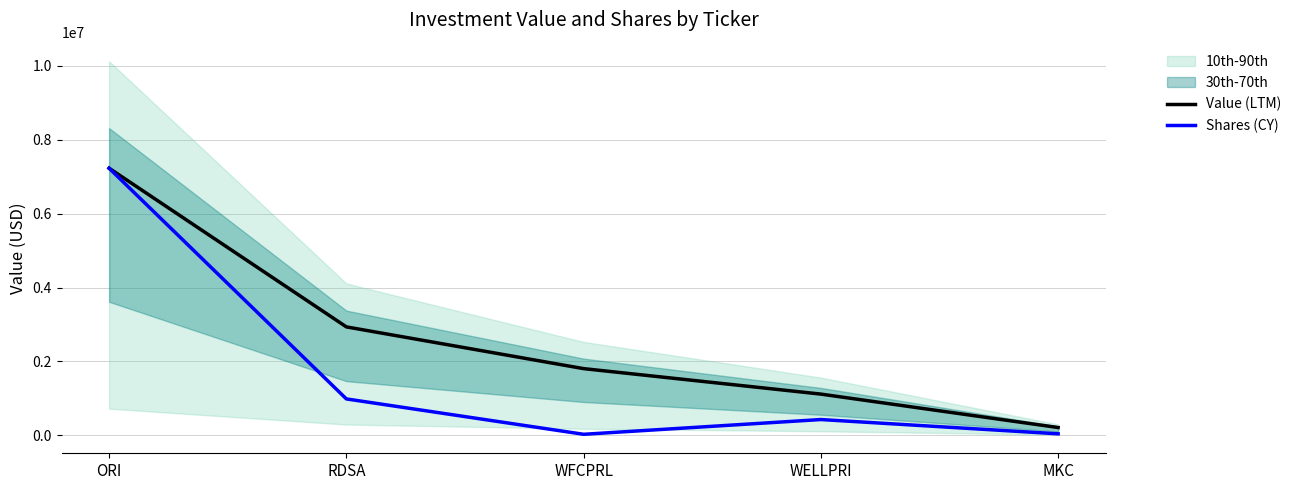

How many categories are shown in the chart?

5